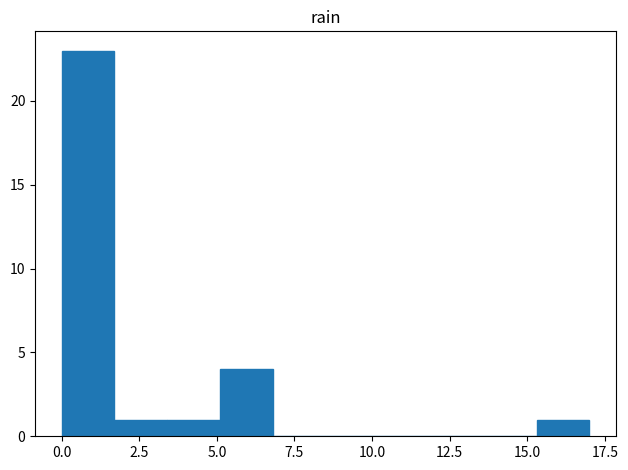

Read against the x-axis, roughly where is the centre of the tallest bar?

1.0